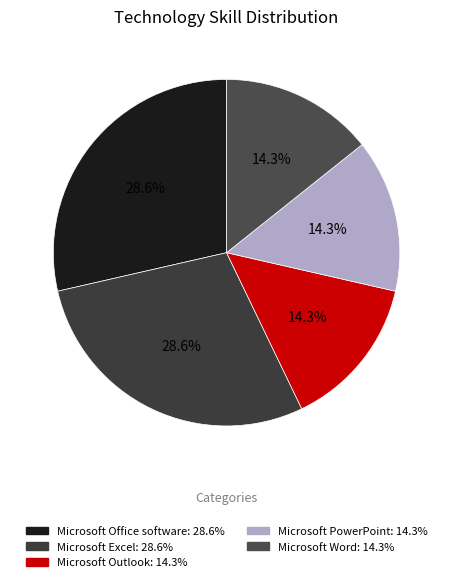

Approximately how many times larger is the value at Microsoft PowerPoint compared to Microsoft Office software?

0.5